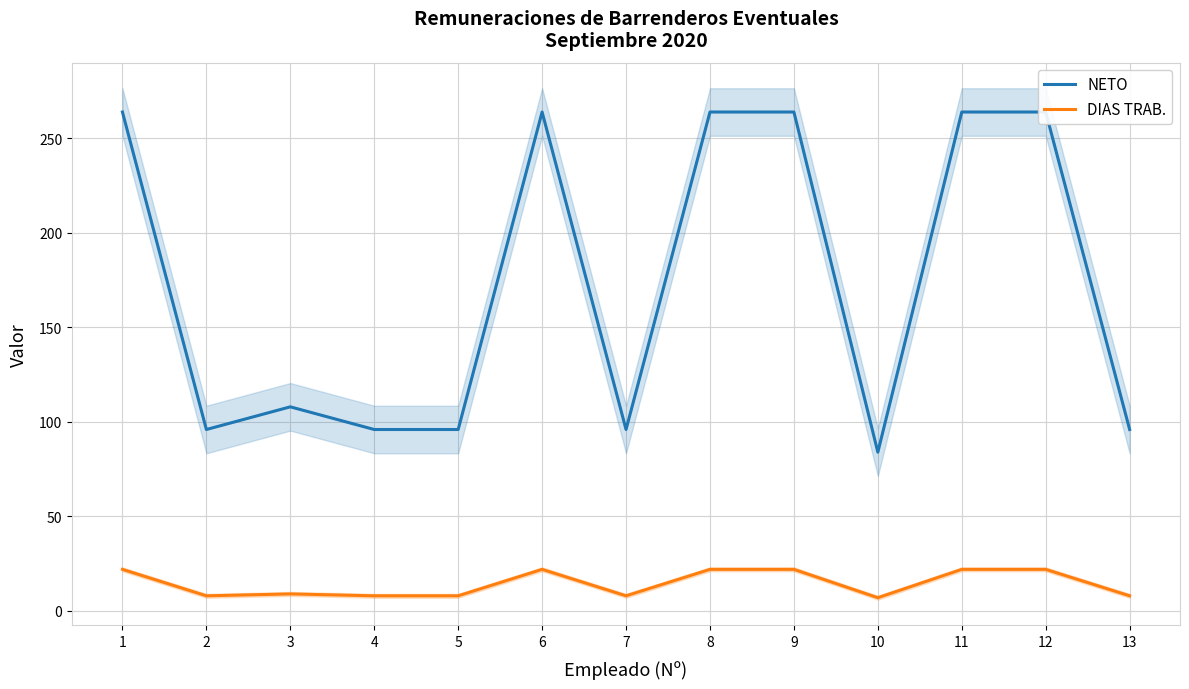

At which category is the sum across all series the highest?

1